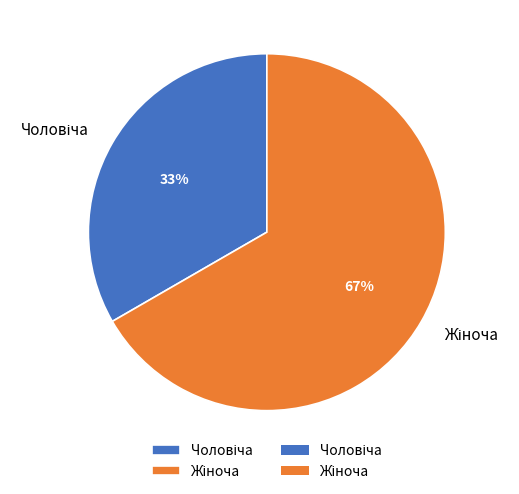

Is there any slice that represents more than half of the pie?

Yes